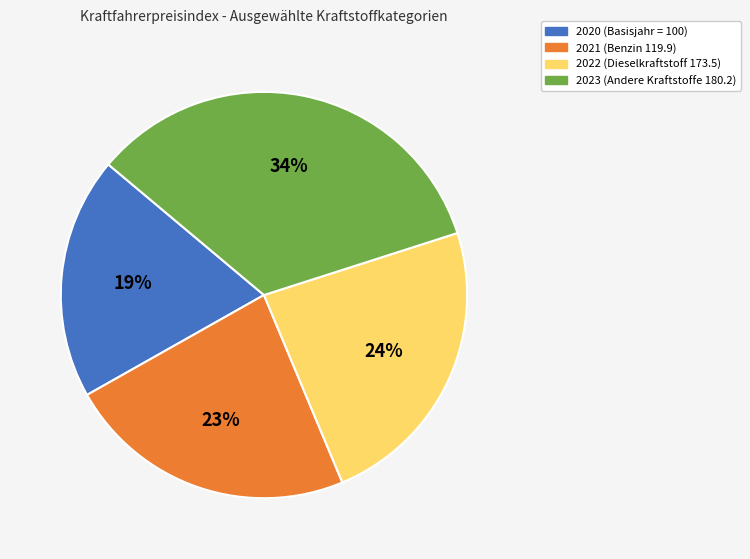

To the nearest percent, what percentage of the pie is 2020?

19%